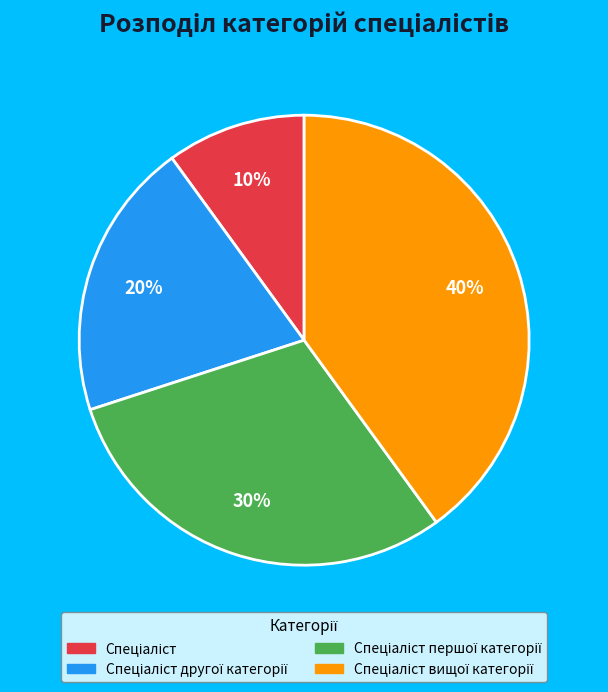

Is there a majority slice in this chart?

No